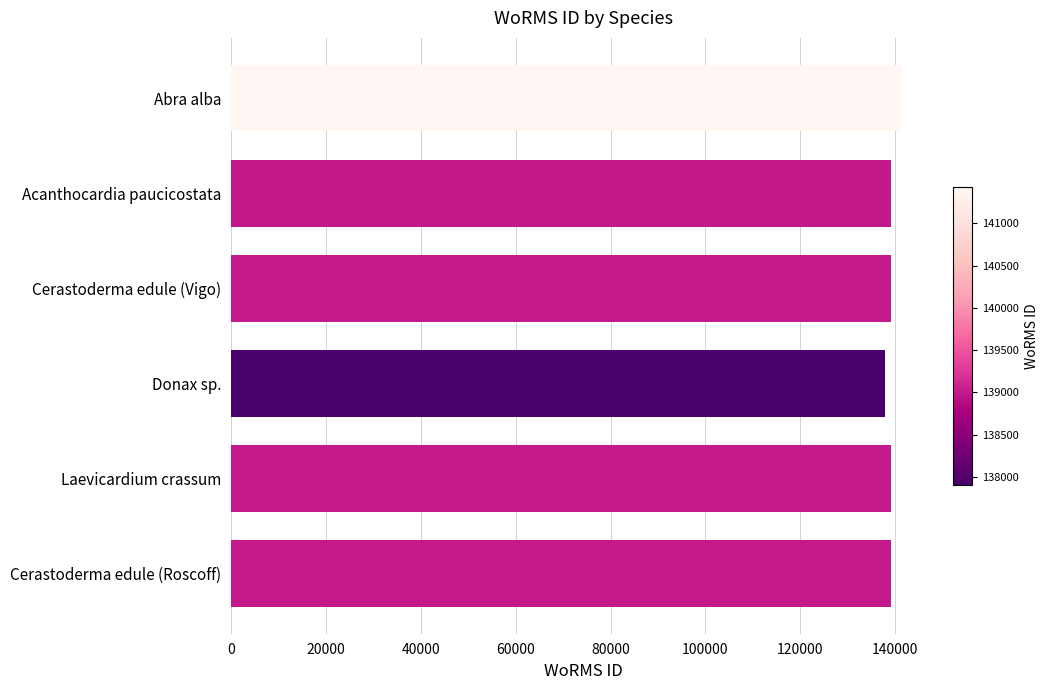

What is the smallest value displayed?

137906